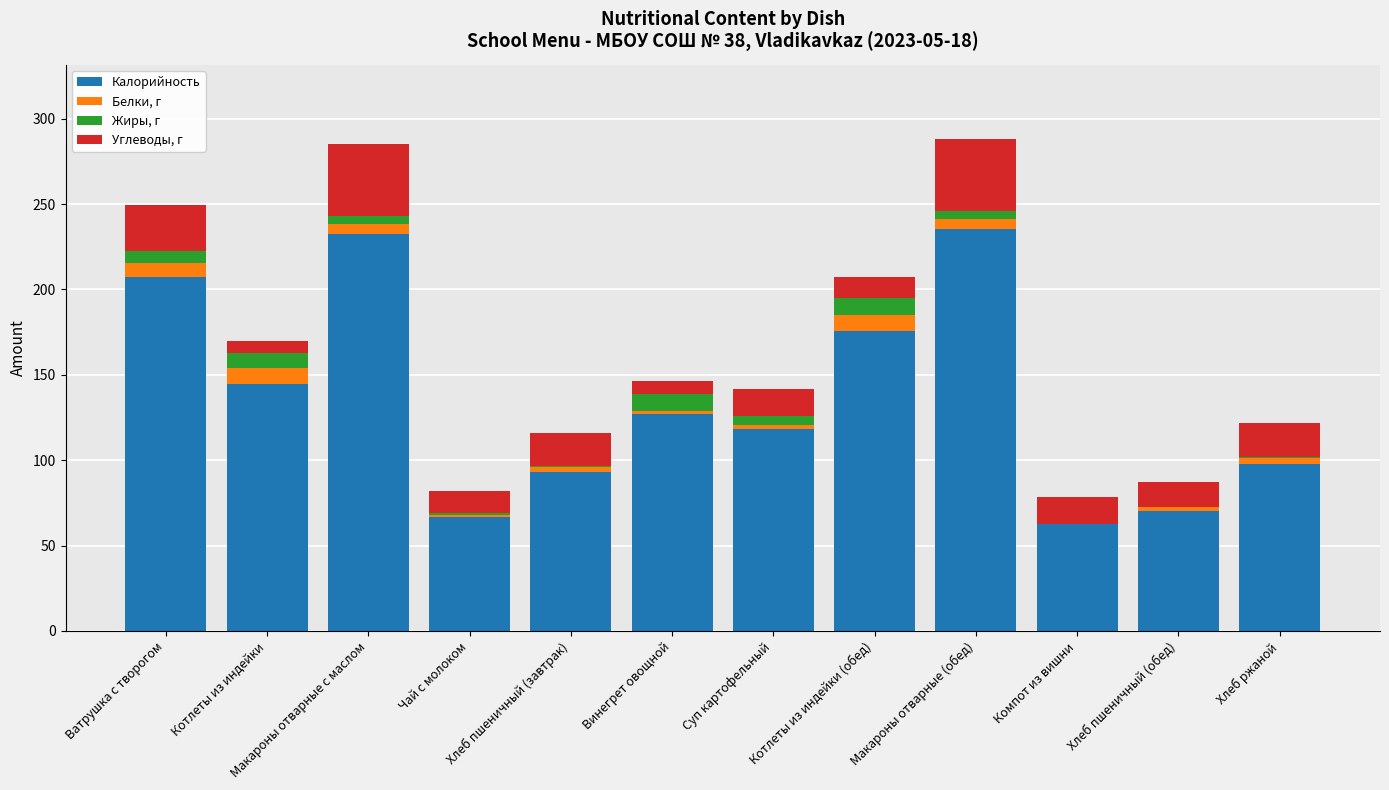

What is the total value across all series at Котлеты из индейки (обед)?

207.1